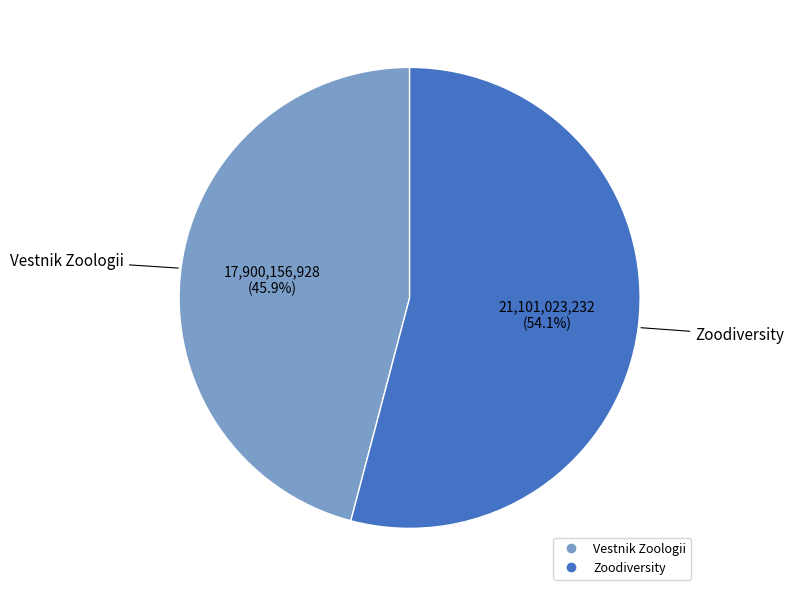

What portion of the pie excludes Zoodiversity?

45.9%